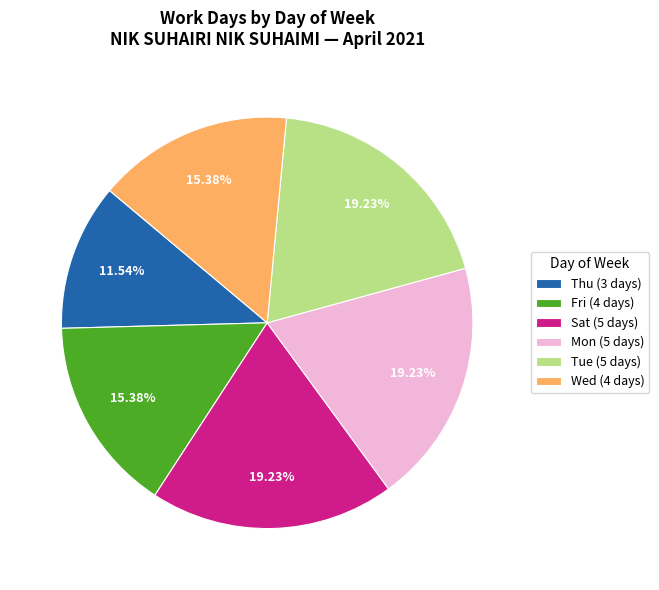

The Mon slice represents 9% of the pie. True or false?

False